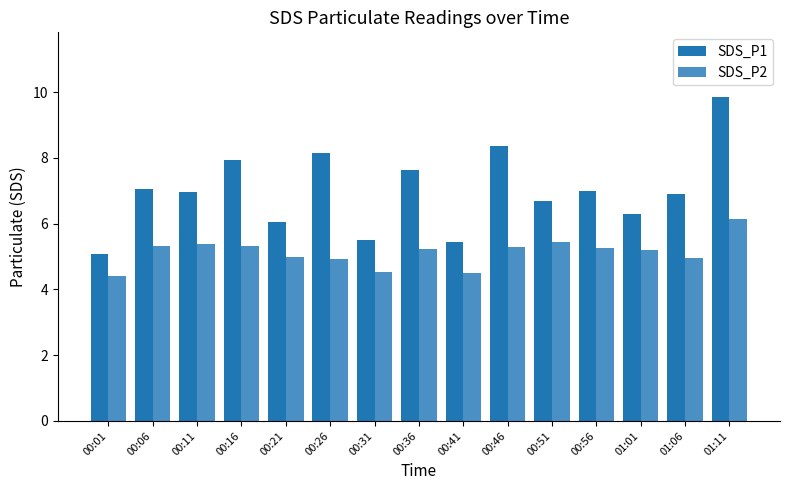

What is the minimum value shown in the chart?

4.4